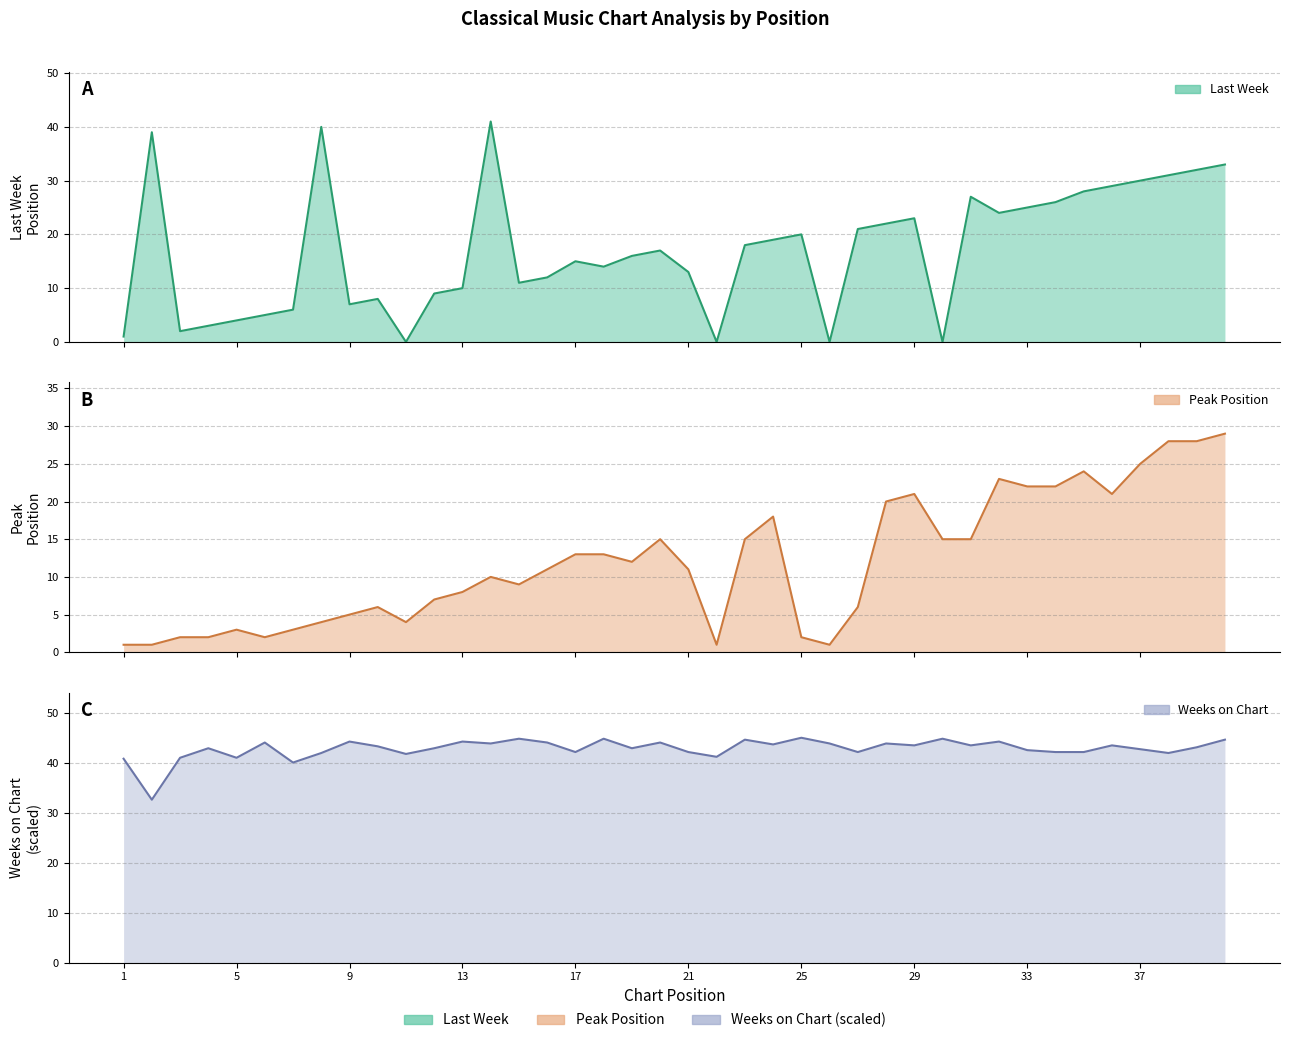

How many lines are shown in the chart?

3